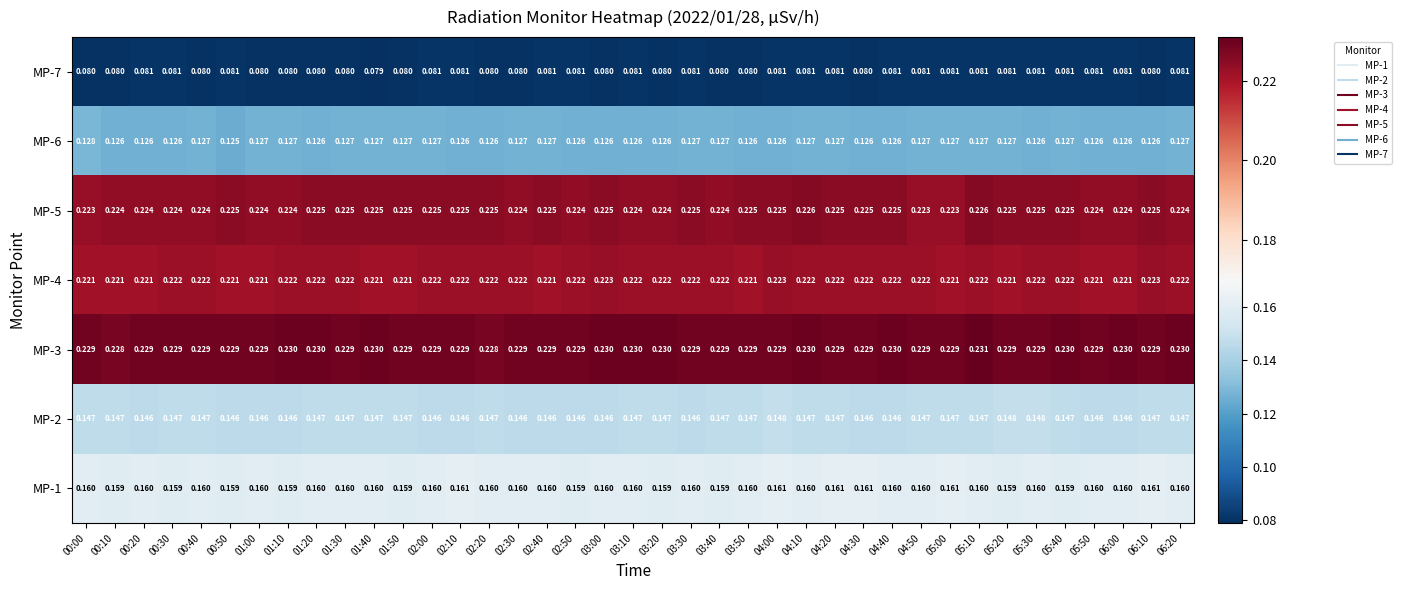

Is the value of MP-6 at 06:00 greater than the value of MP-3 at 02:00?

No